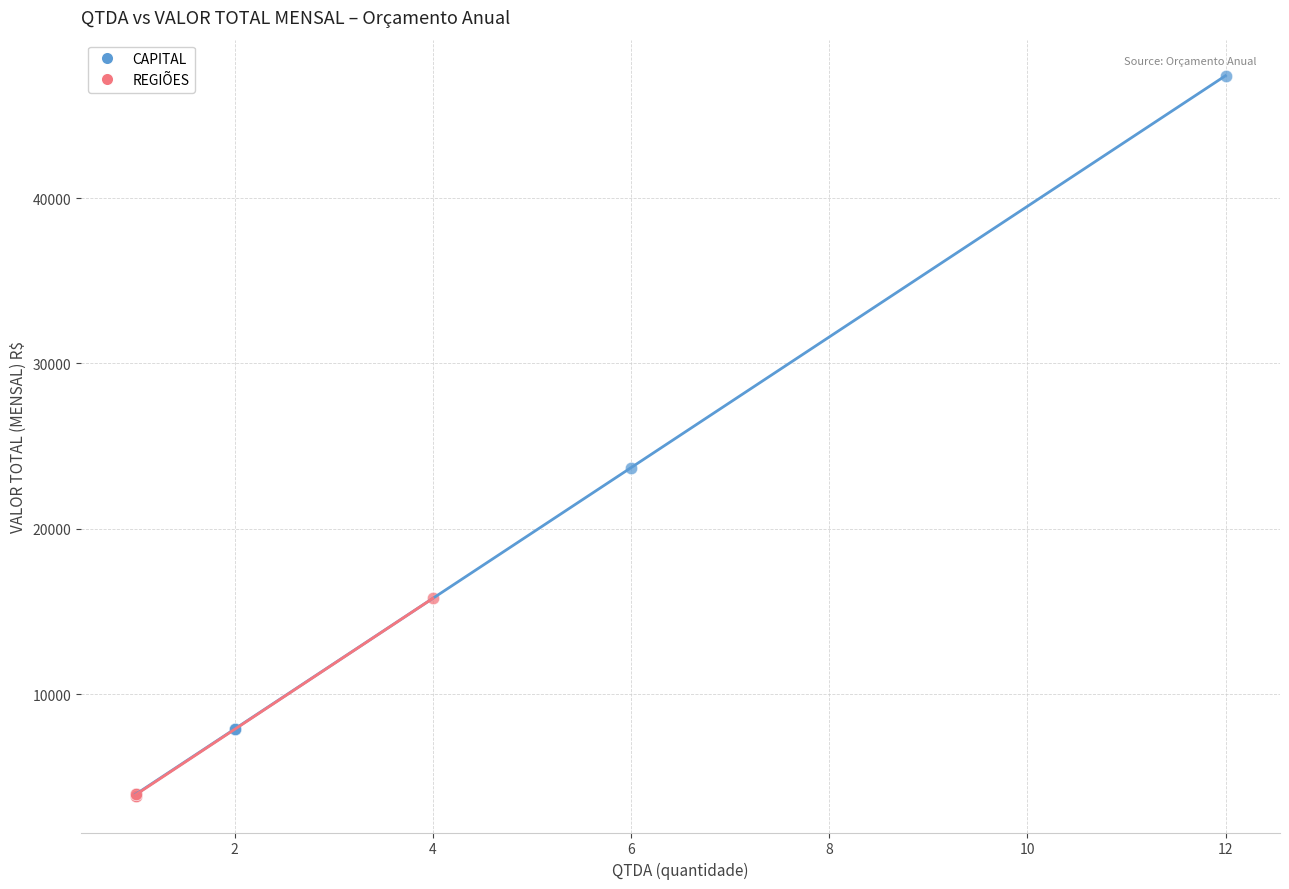

Which series reaches the maximum Y coordinate?

CAPITAL